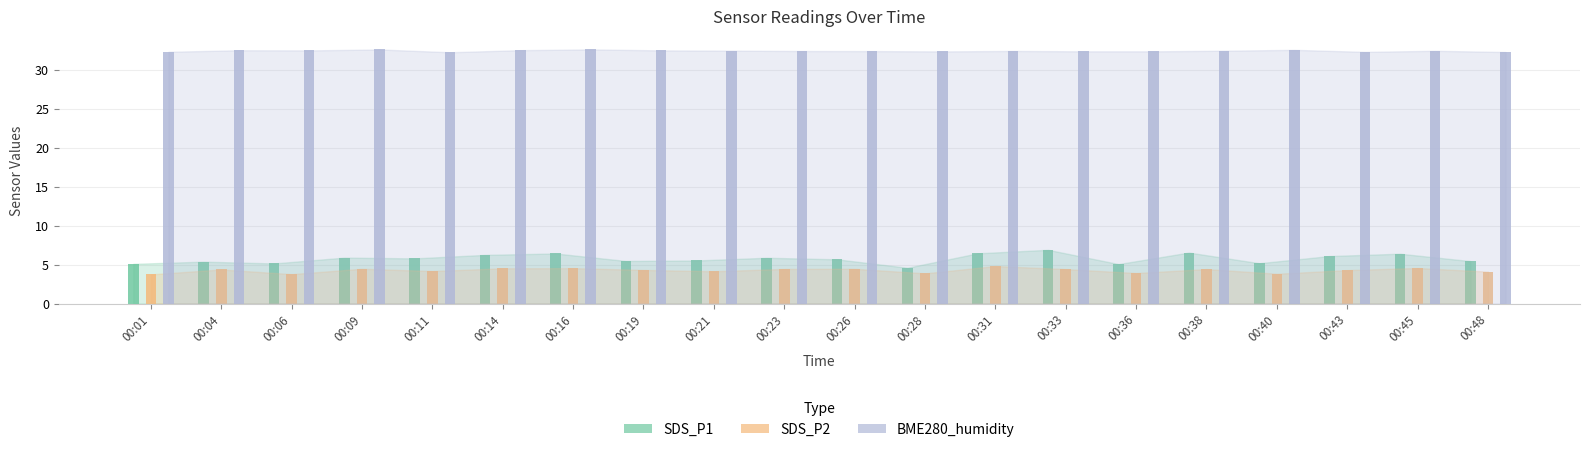

What is the difference between the maximum and minimum values in the SDS_P1 series?

2.3